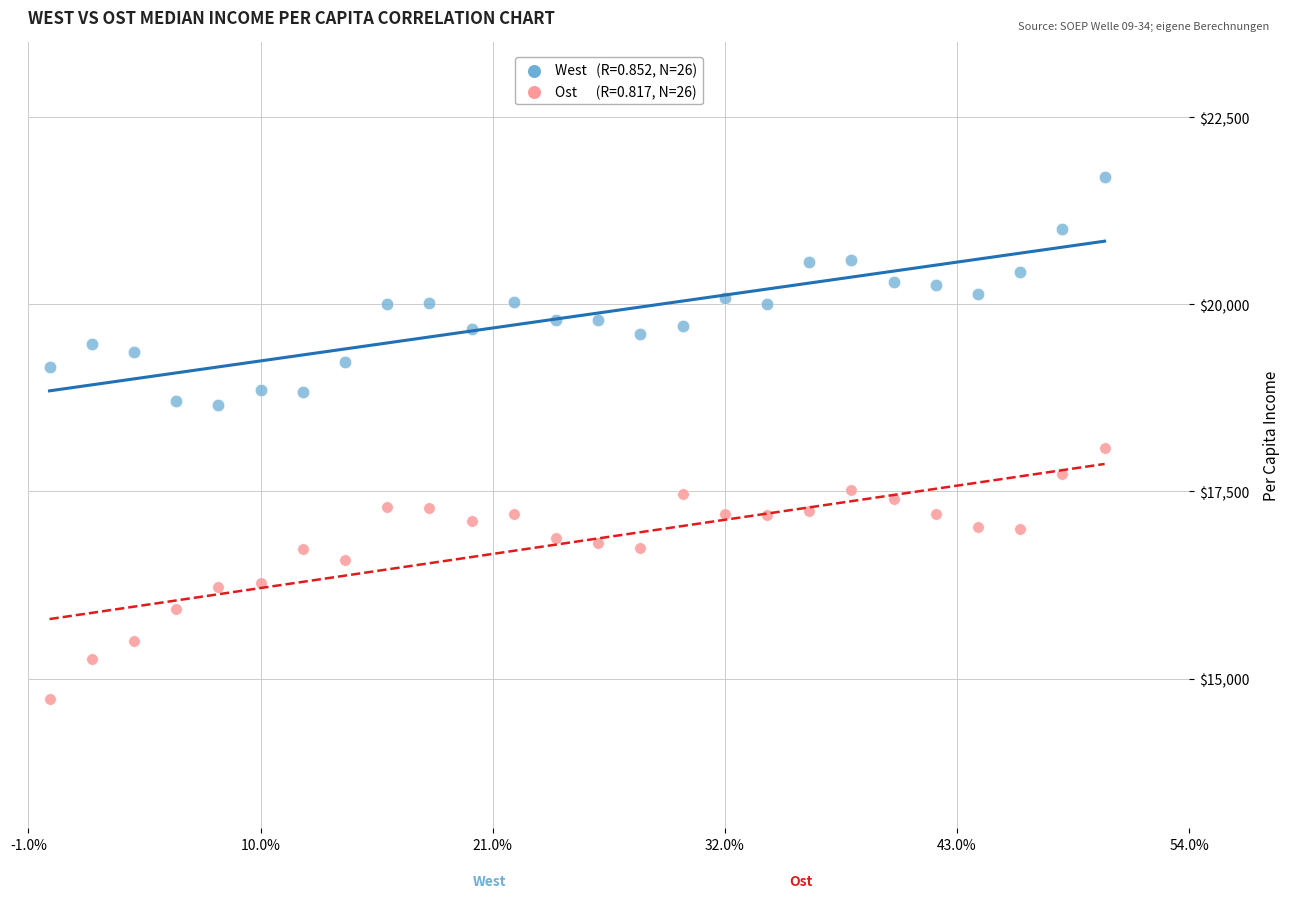

Across all series, what Y value is closest to 18213?

18079.5